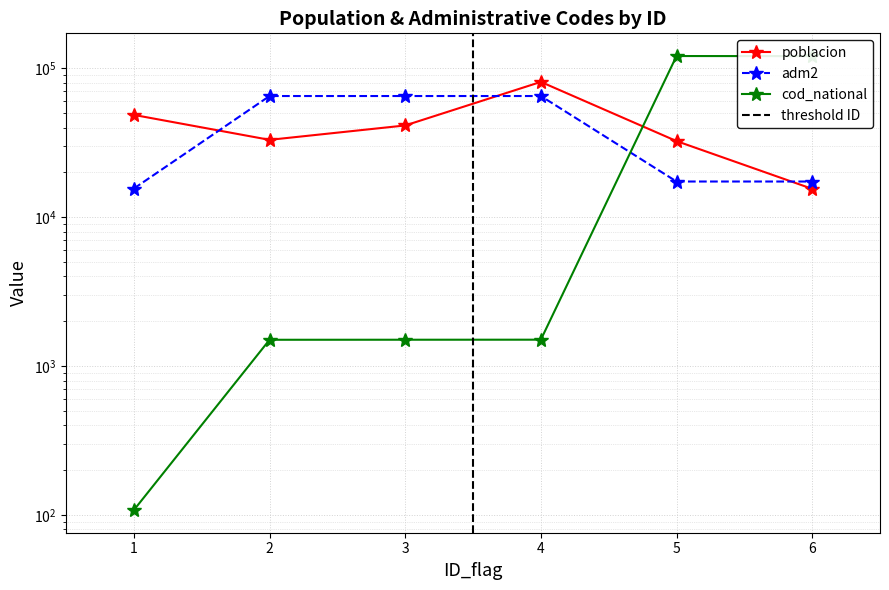

Which category has the lowest value across all series?

1